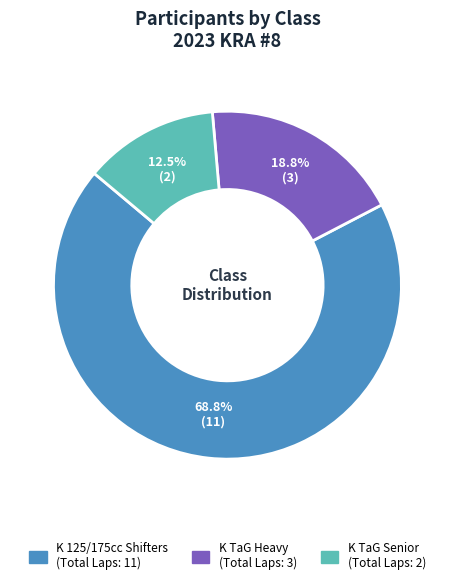

Rank the categories by value from highest to lowest.

K 125/175cc Shifters, K TaG Heavy, K TaG Senior